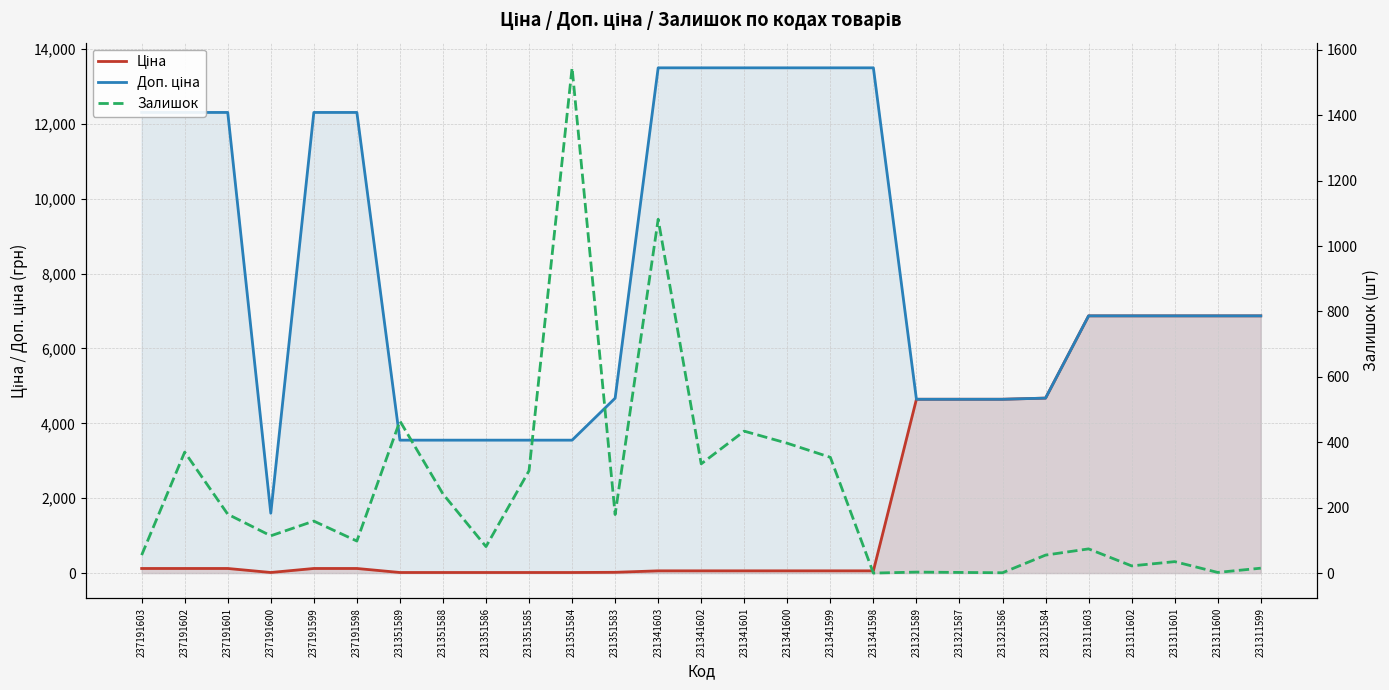

At which category does Ціна reach its first local valley?

237191600